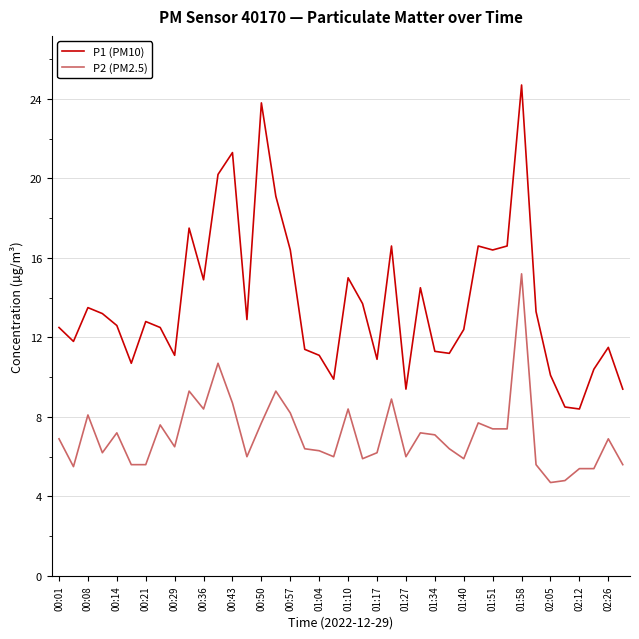

What is the minimum value shown in the chart?

4.7